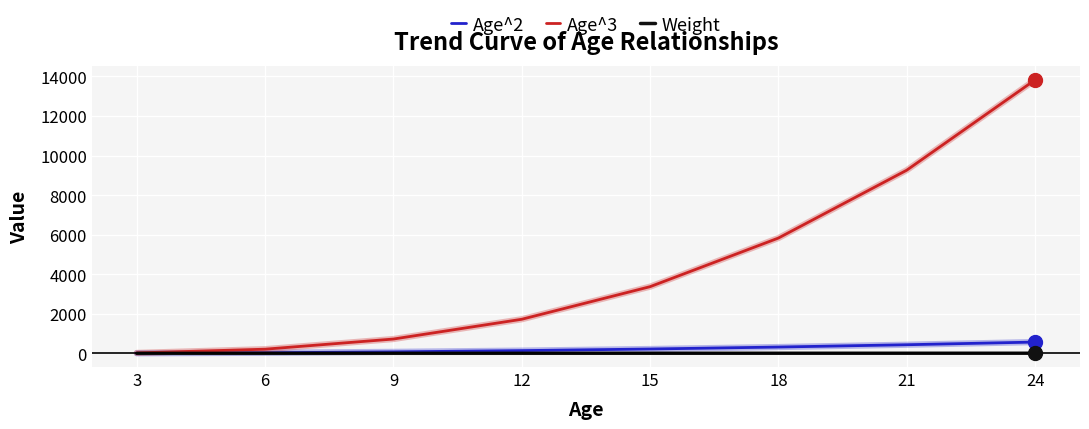

Is it true that Age^3 equals 5832.0 at 18?

True